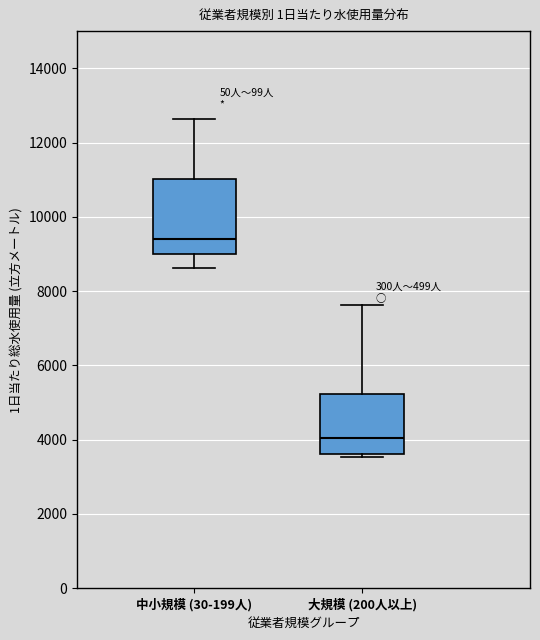

Which box has the highest median line?

中小規模 (30-199人)